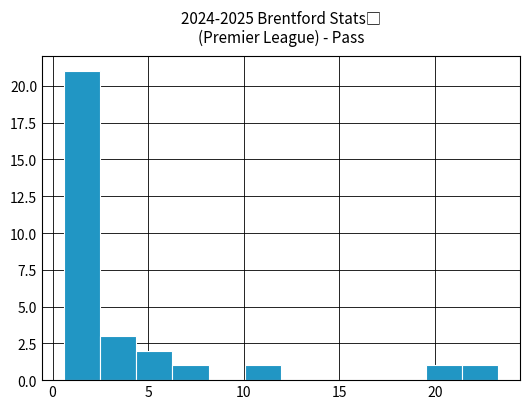

Around what value on the x-axis is the tallest bar? Give the approximate position of its centre, as read against the axis.

1.5